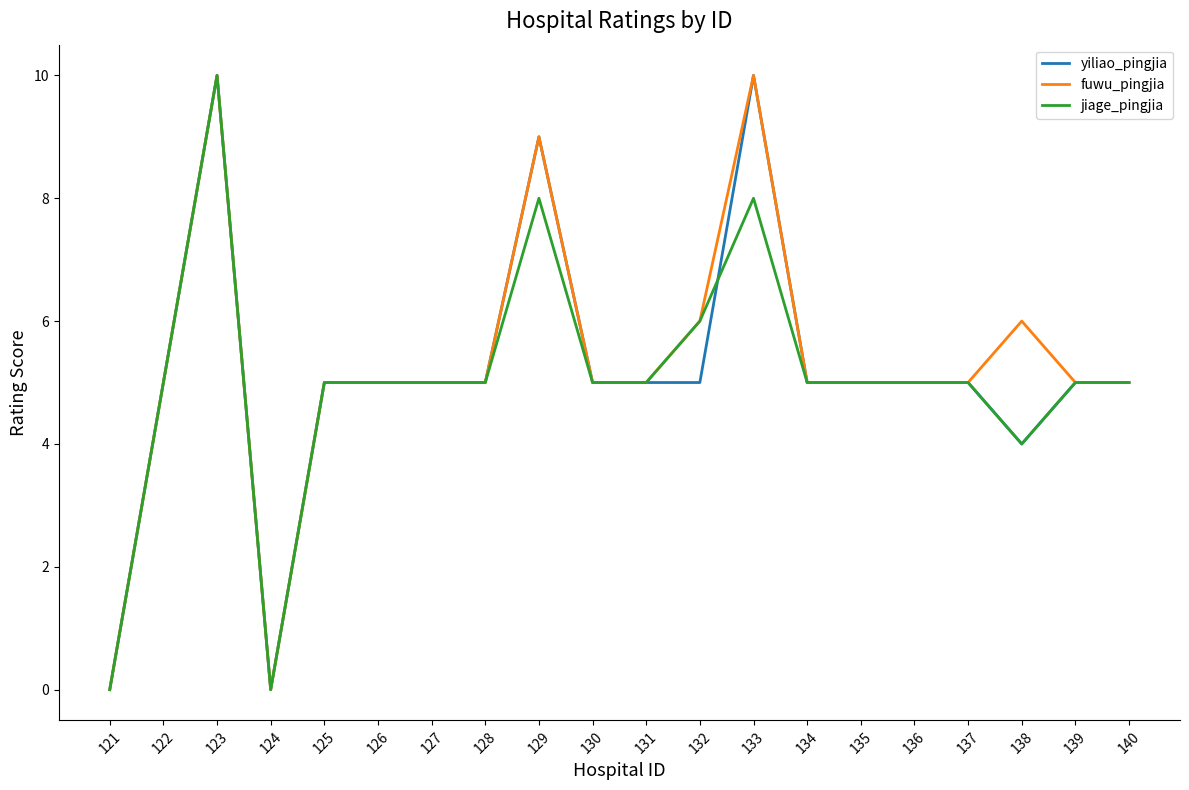

Reading right to left, list all the values displayed in this chart.

yiliao_pingjia: 140=5	139=5	138=4	137=5	136=5	135=5	134=5	133=10	132=5	131=5	130=5	129=9	128=5	127=5	126=5	125=5	124=0	123=10	122=5	121=0
fuwu_pingjia: 140=5	139=5	138=6	137=5	136=5	135=5	134=5	133=10	132=6	131=5	130=5	129=9	128=5	127=5	126=5	125=5	124=0	123=10	122=5	121=0
jiage_pingjia: 140=5	139=5	138=4	137=5	136=5	135=5	134=5	133=8	132=6	131=5	130=5	129=8	128=5	127=5	126=5	125=5	124=0	123=10	122=5	121=0